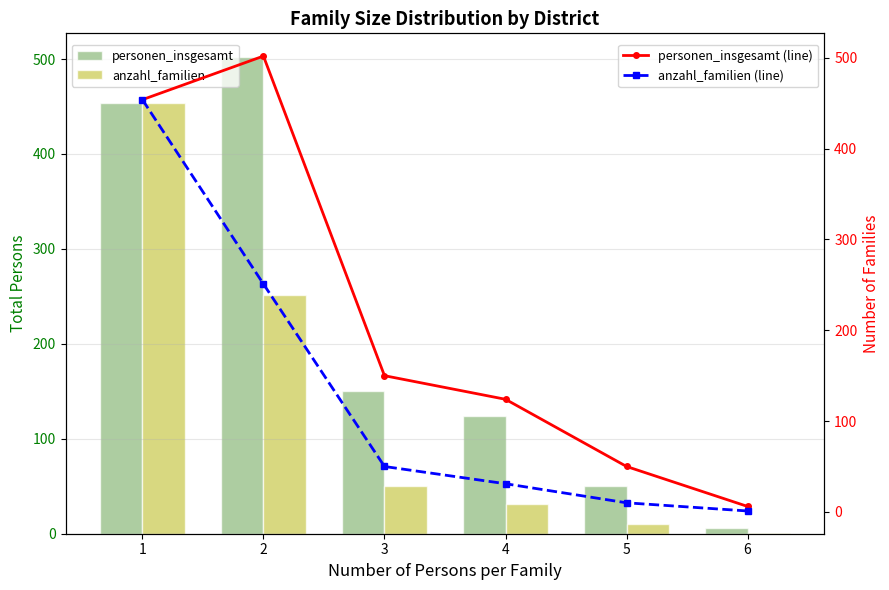

The anzahl_familien (line) series shows 31 at 4. True or false?

True